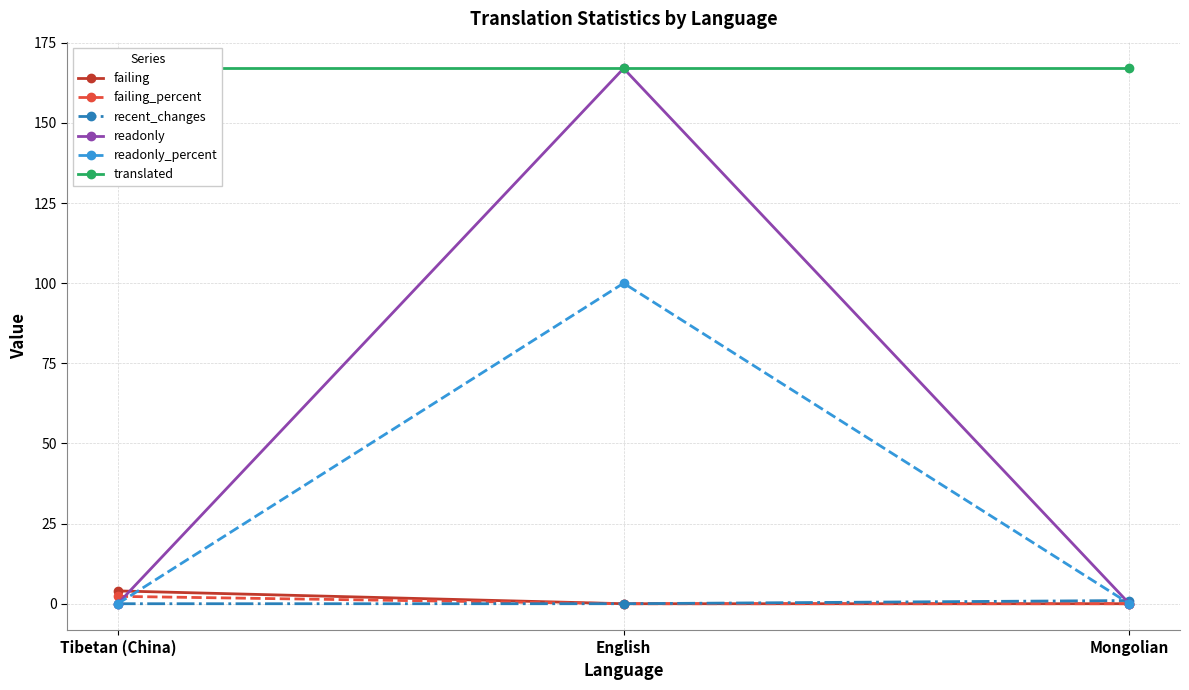

What are all the series names shown in the legend?

failing, failing_percent, recent_changes, readonly, readonly_percent, translated